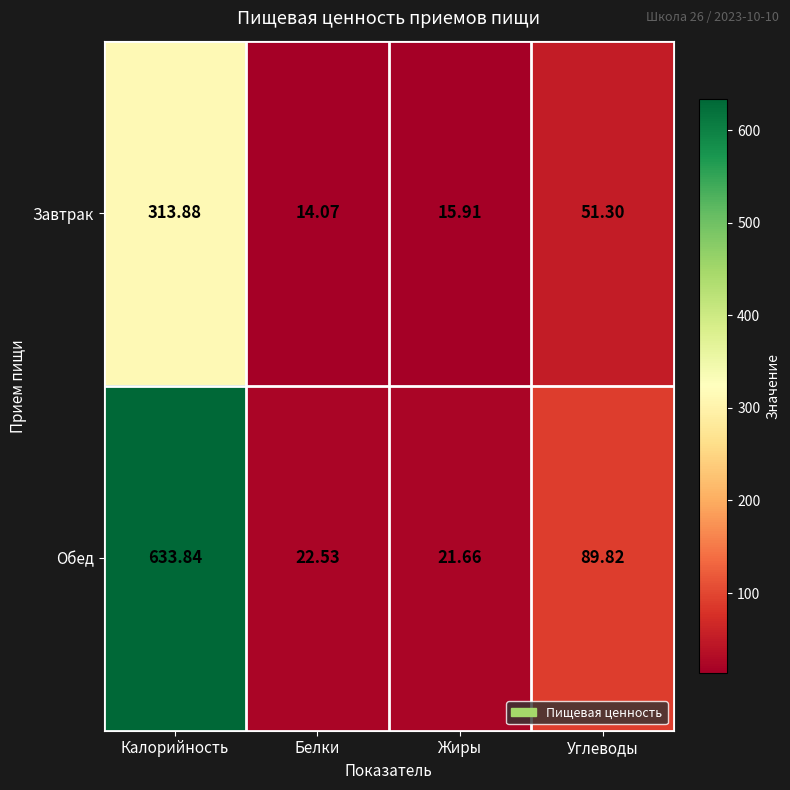

Where does the Обед series first go above 89?

Калорийность